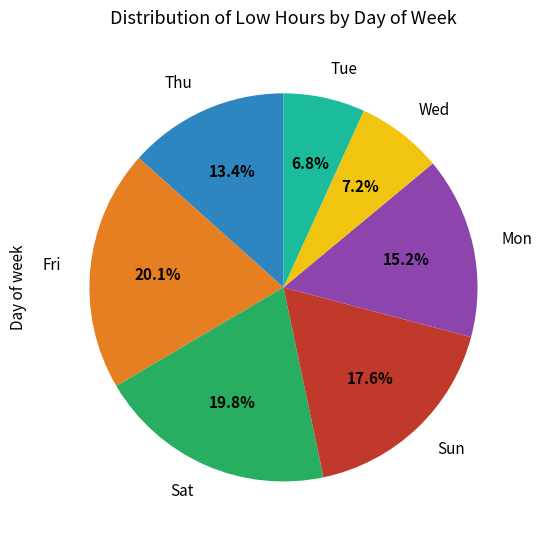

What portion of the pie excludes Wed?

92.8%